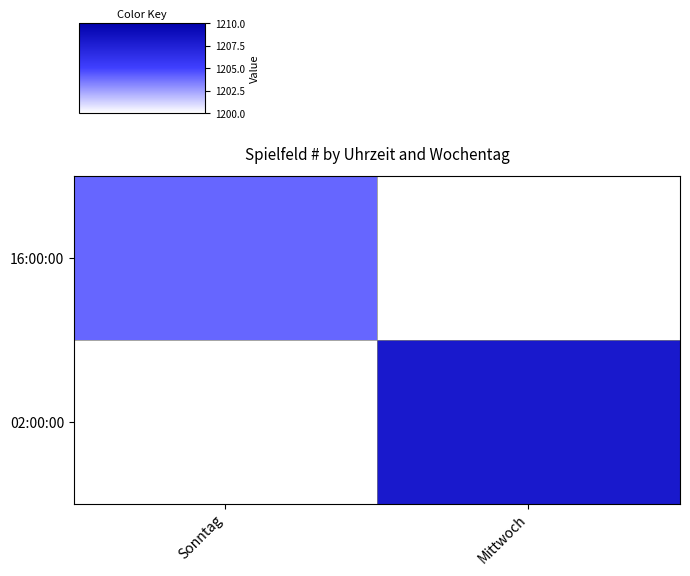

What is the maximum value shown in the chart?

1208.0